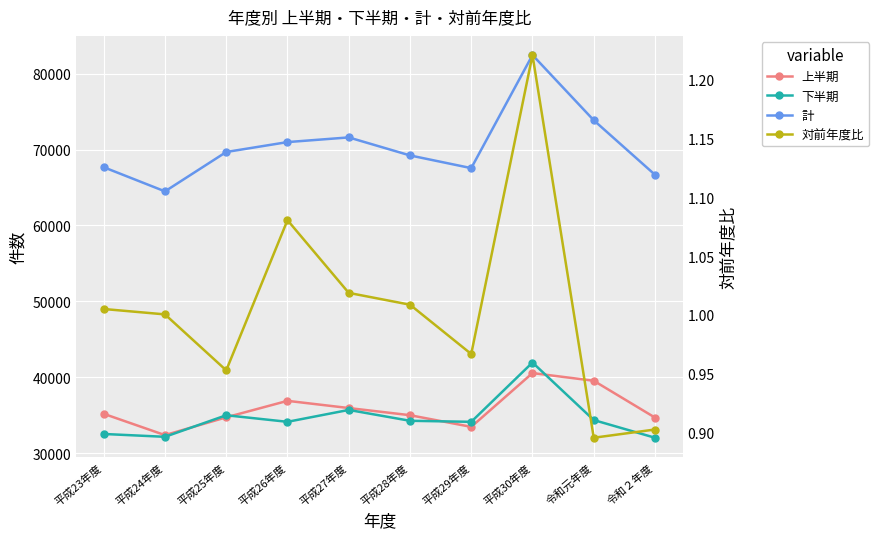

At which category does 計 reach its first local peak?

平成27年度